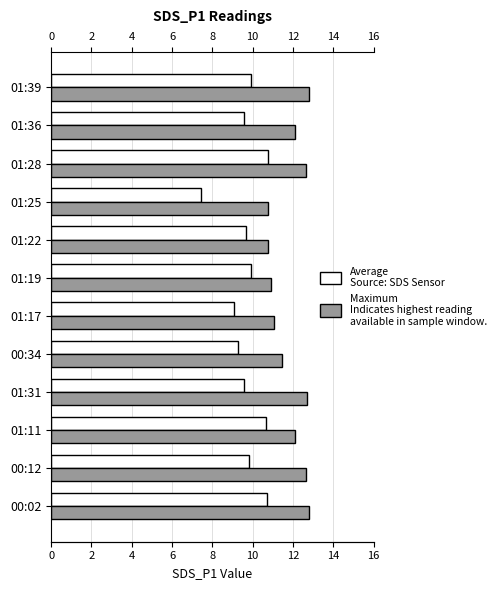

What is the value of the Average bar at the 7th from the left?

9.9